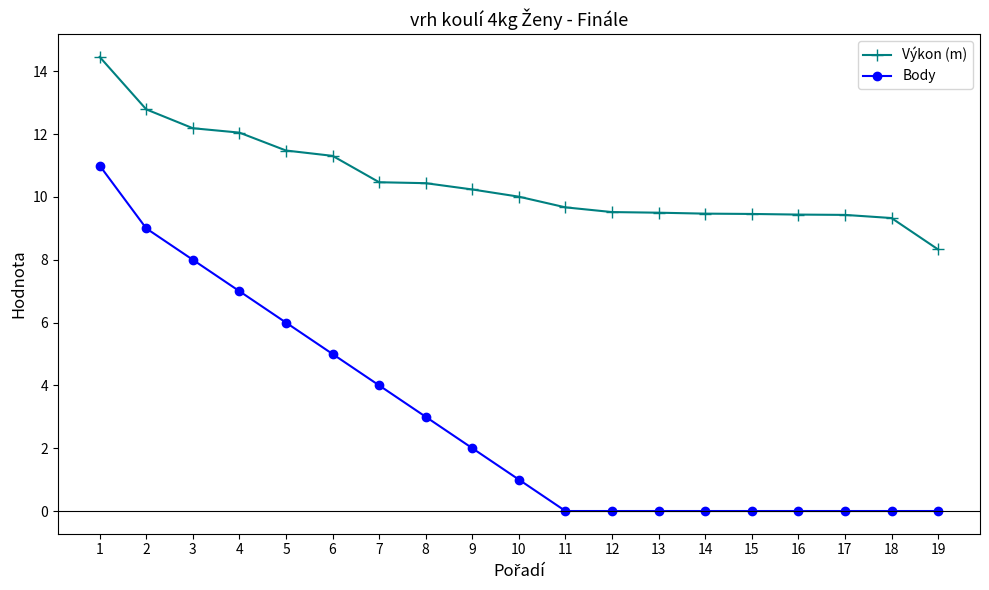

Is this an area chart (filled region under the line)?

No